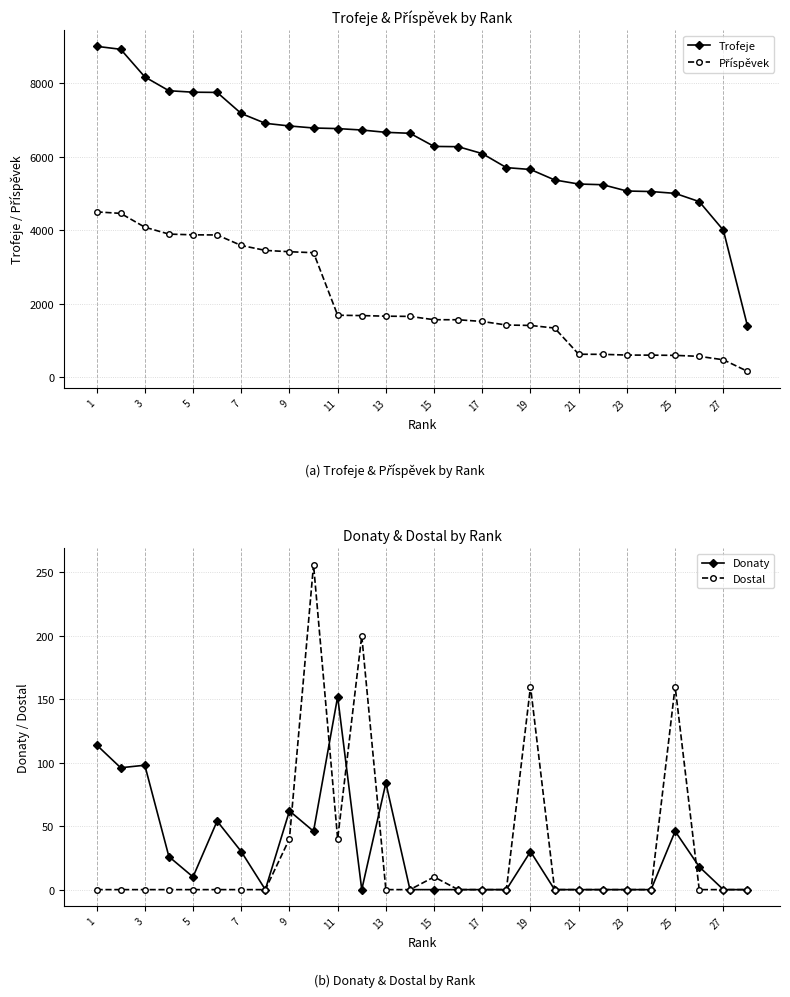

In Dostal, how many points are lower than both neighbors (excluding endpoints)?

1